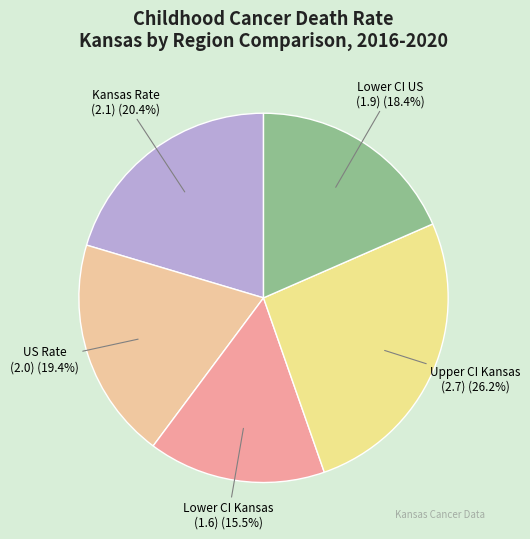

How many segments does this pie chart have?

5